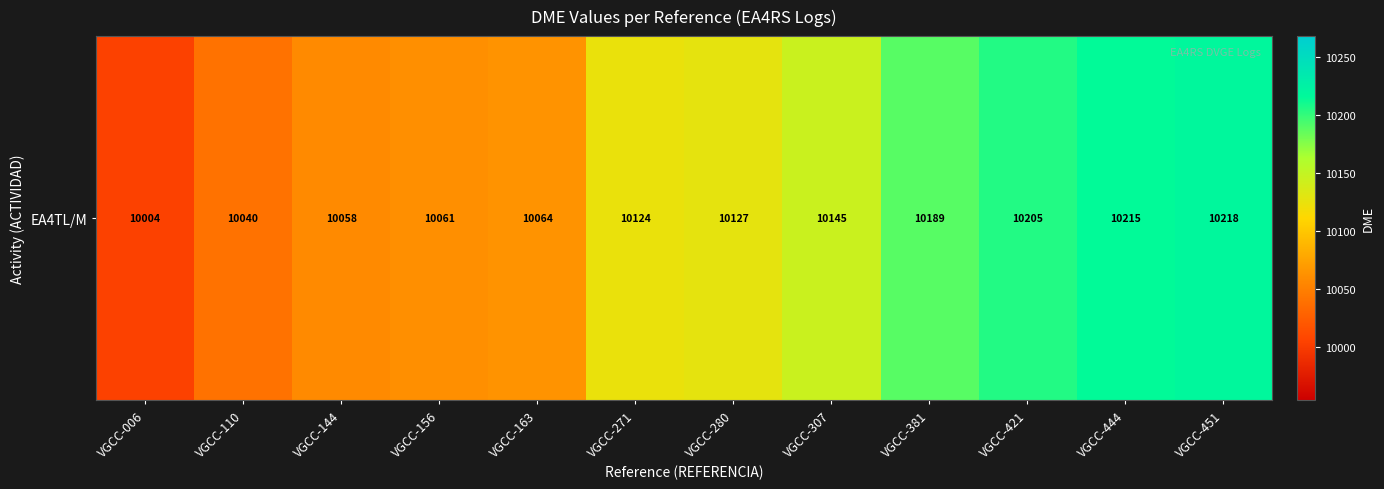

What is the difference between the values at VGCC-271 and VGCC-163?

60